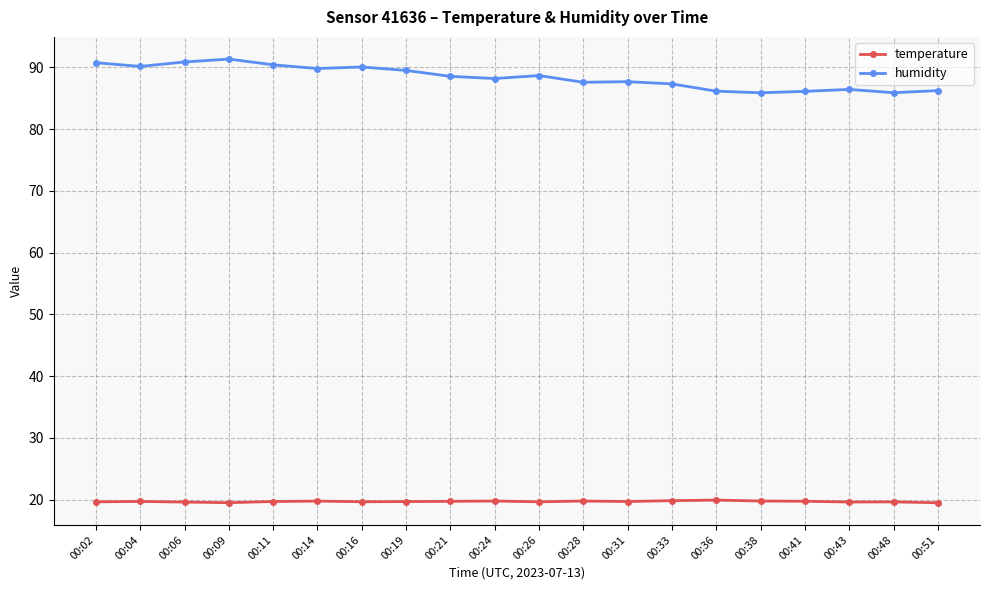

True or false: humidity has more than 2 points higher than both neighbors.

True